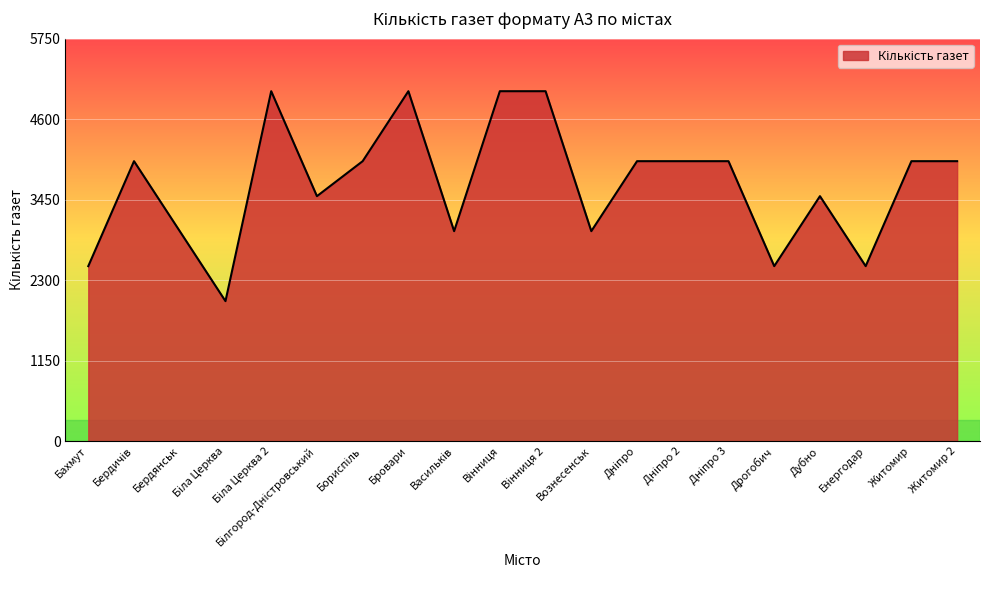

What is the difference between the maximum and minimum values?

3000